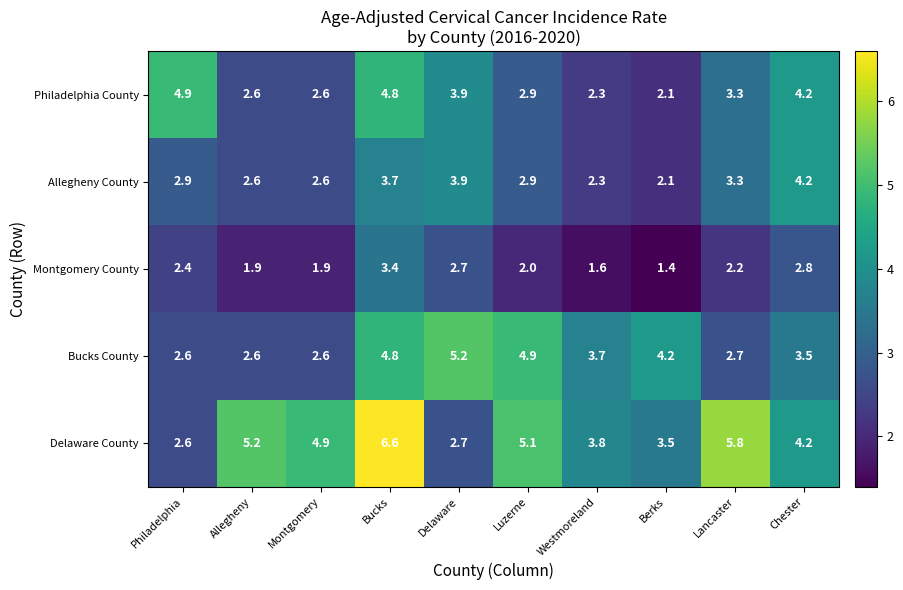

True or false: Allegheny County has a value of 2.6 at Montgomery.

True